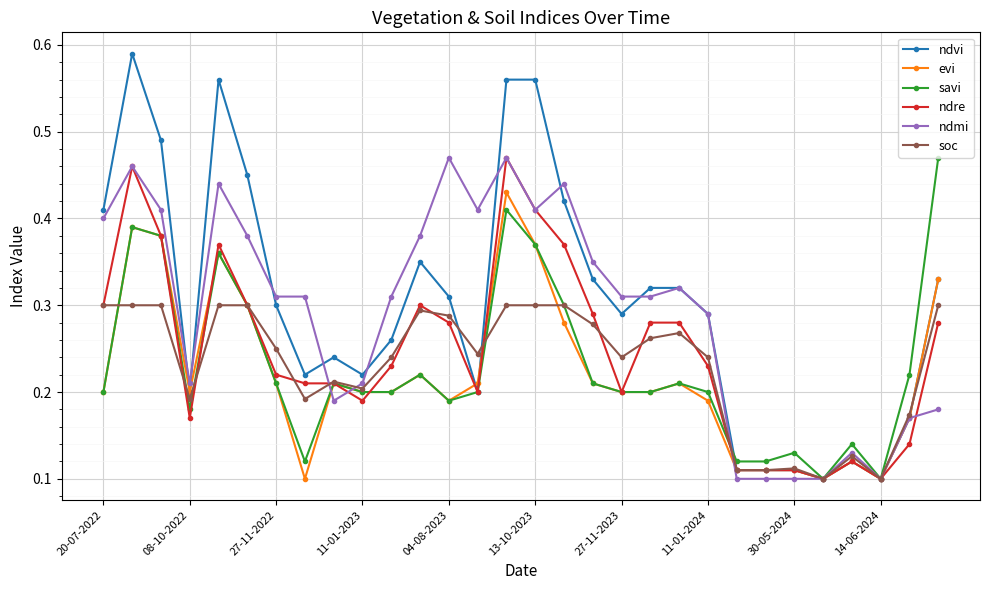

True or false: evi has more than 1 interior local peaks.

True